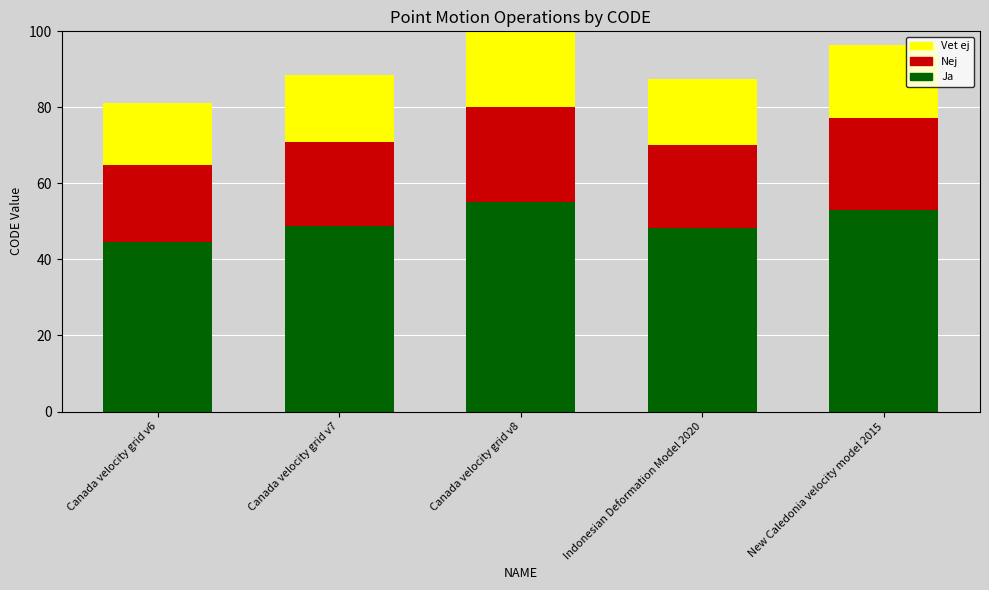

Read the Ja value at Indonesian Deformation Model 2020.

48.2